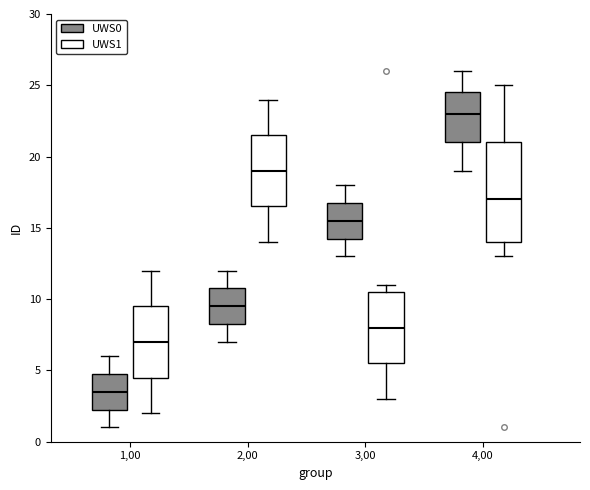

Comparing the boxes themselves (not the whiskers), which one is the tallest?

4,00 (UWS1)